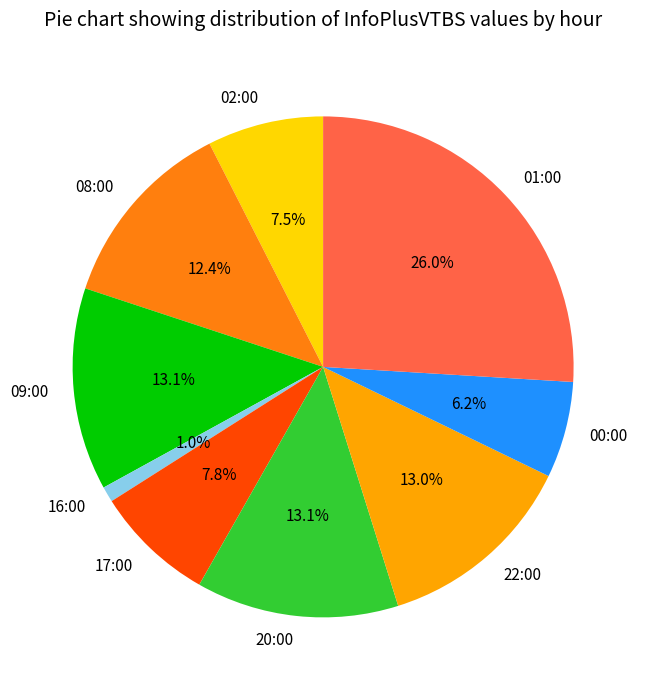

Which category has the smallest portion of the pie?

16:00